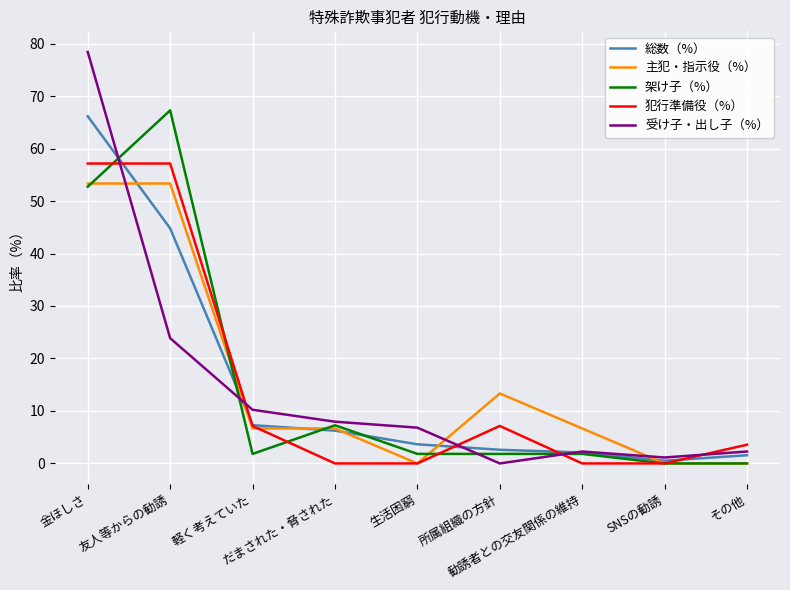

What is the greatest value displayed?

78.4